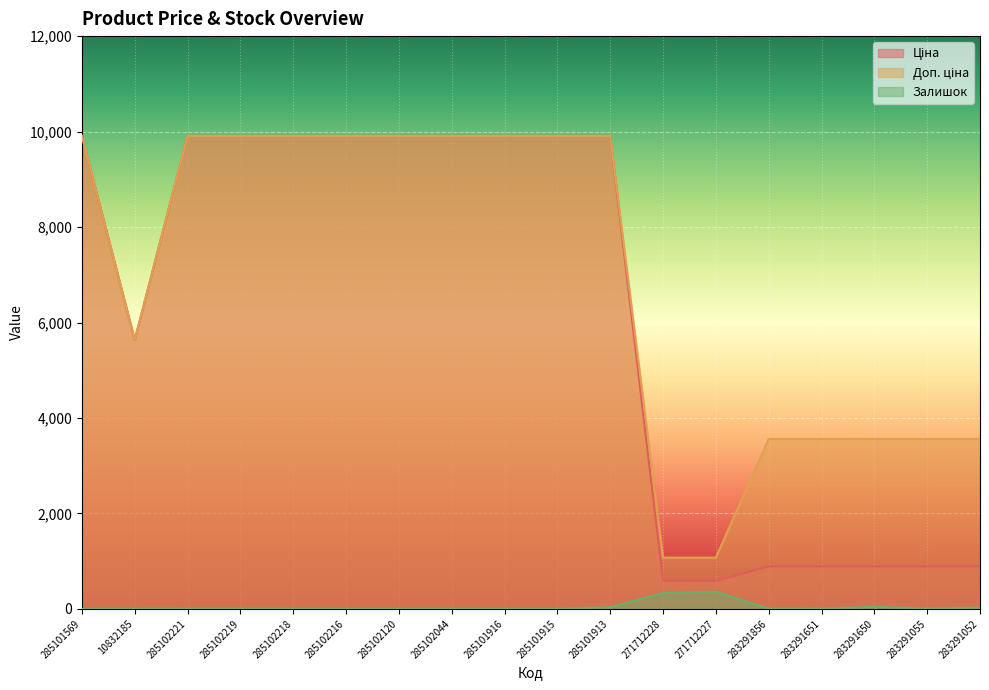

At which category does Доп. ціна reach its first local valley?

10832185